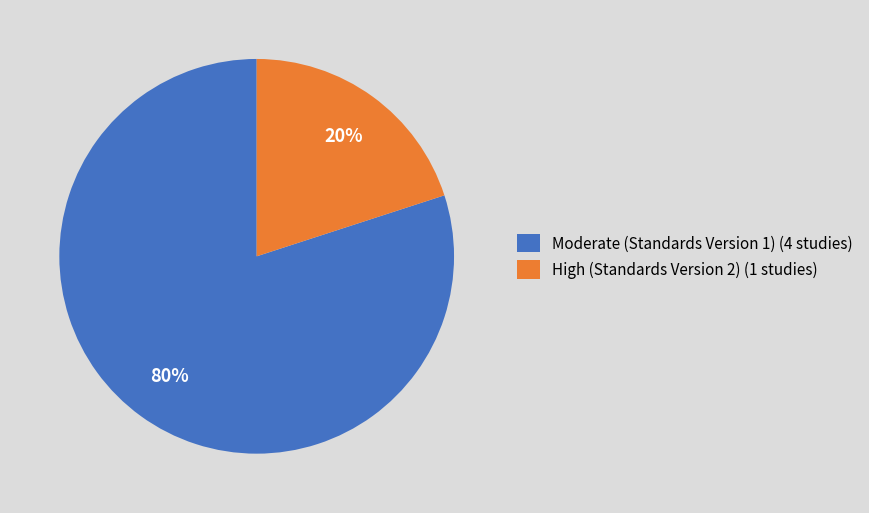

Combined, do High (Standards Version 2) (1 studies) and Moderate (Standards Version 1) (4 studies) account for over 50%?

Yes